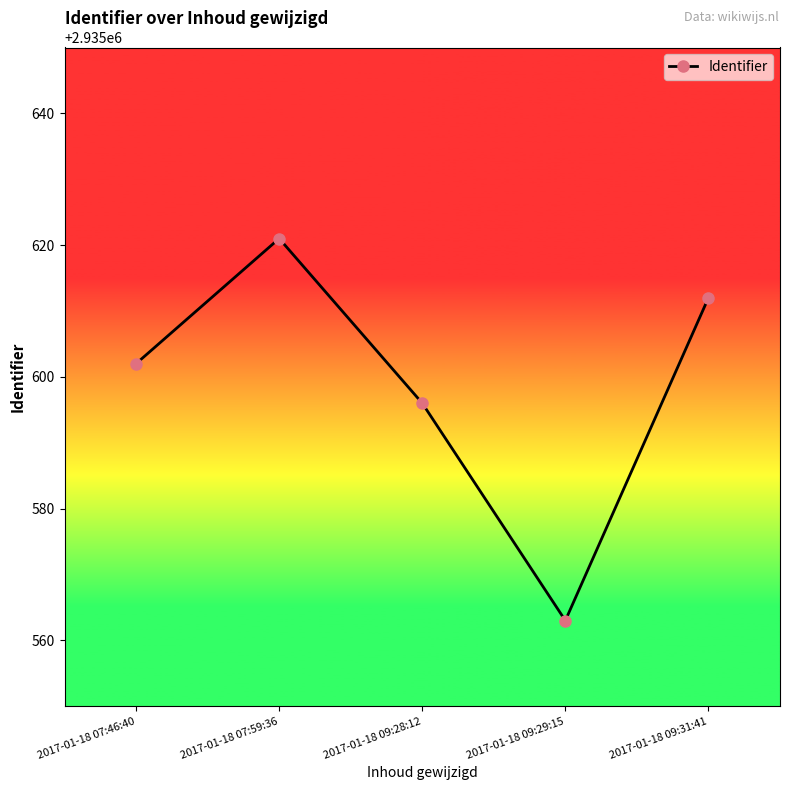

Where is the data nearest to the value 2935592?

2017-01-18 09:28:12